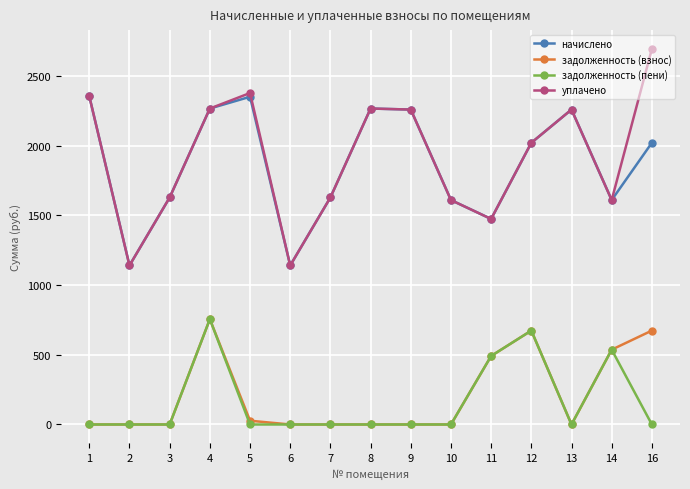

Which category has the highest value in the задолженность (взнос) series?

4